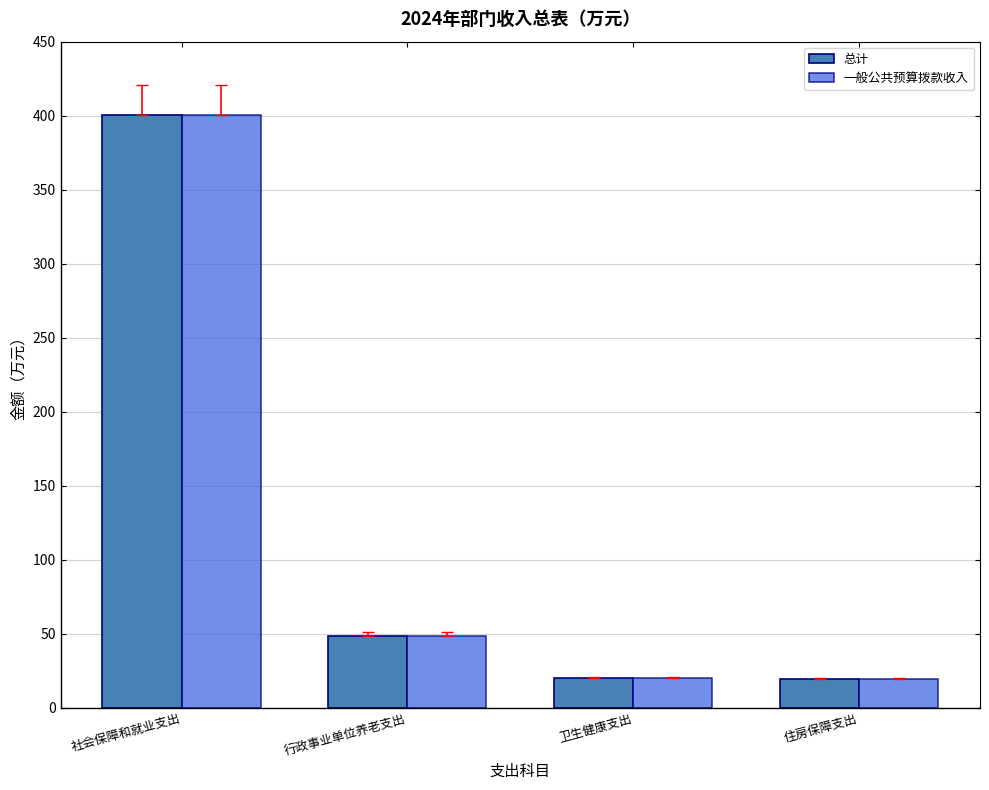

What is the minimum value shown in the chart?

19.2